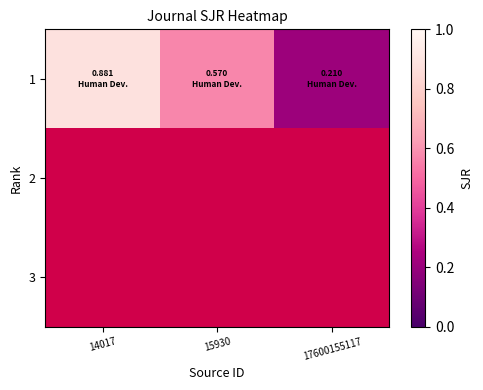

Which series has the largest range (max minus min)?

1